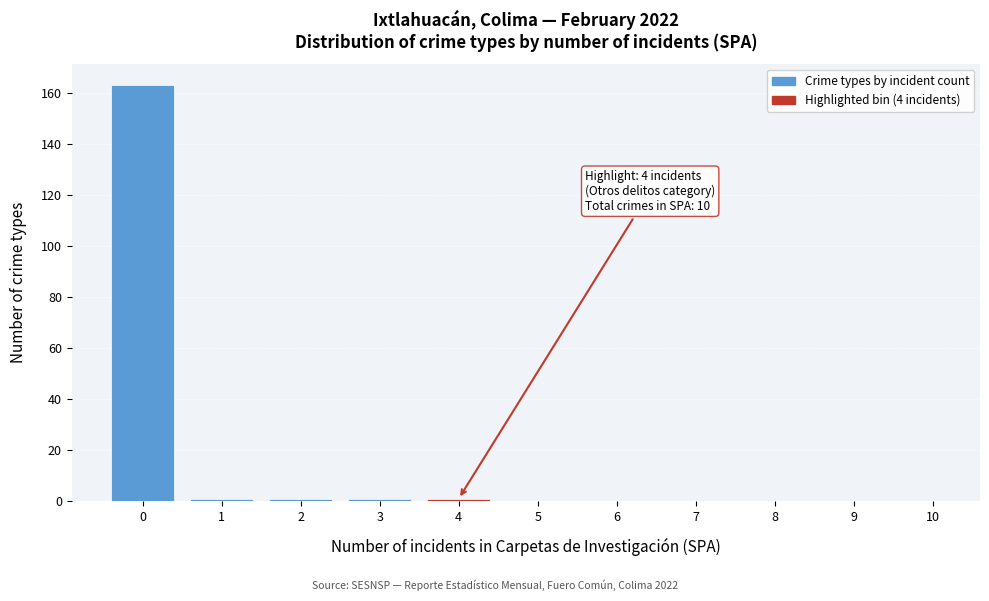

Reading left to right, transcribe all the data shown in this chart.

0=163	1=1	2=1	3=1	4=1	5=0	6=0	7=0	8=0	9=0	10=0